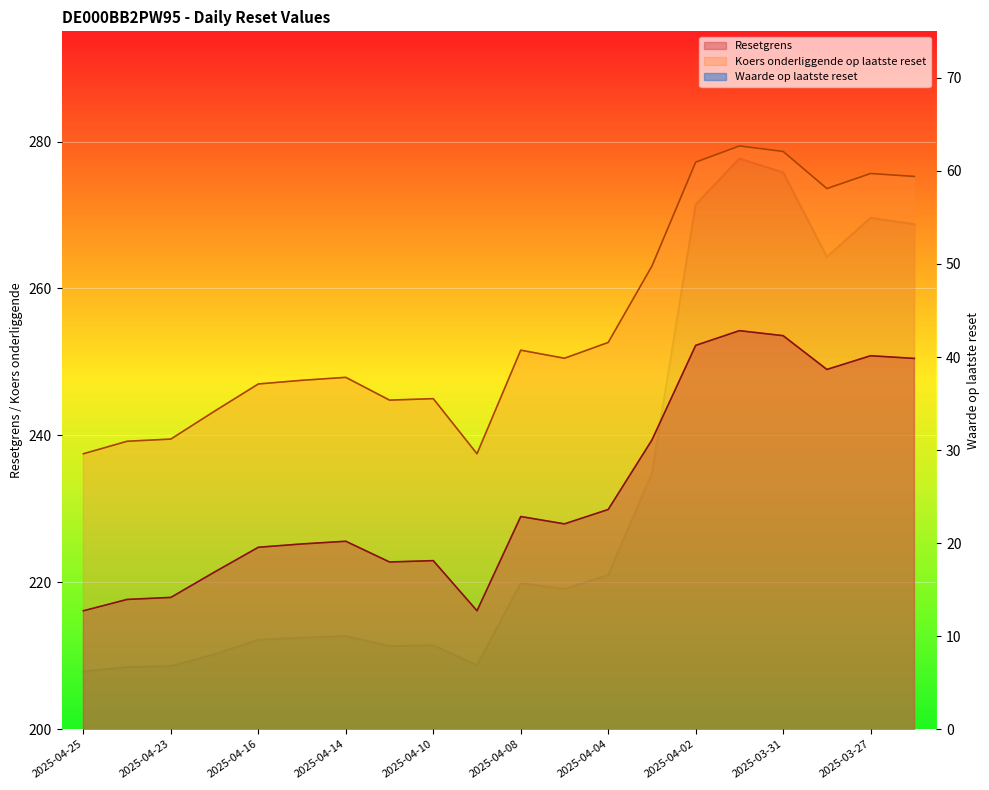

Between 2025-04-25 and 2025-04-08, which series saw the biggest shift?

Koers onderliggende op laatste reset